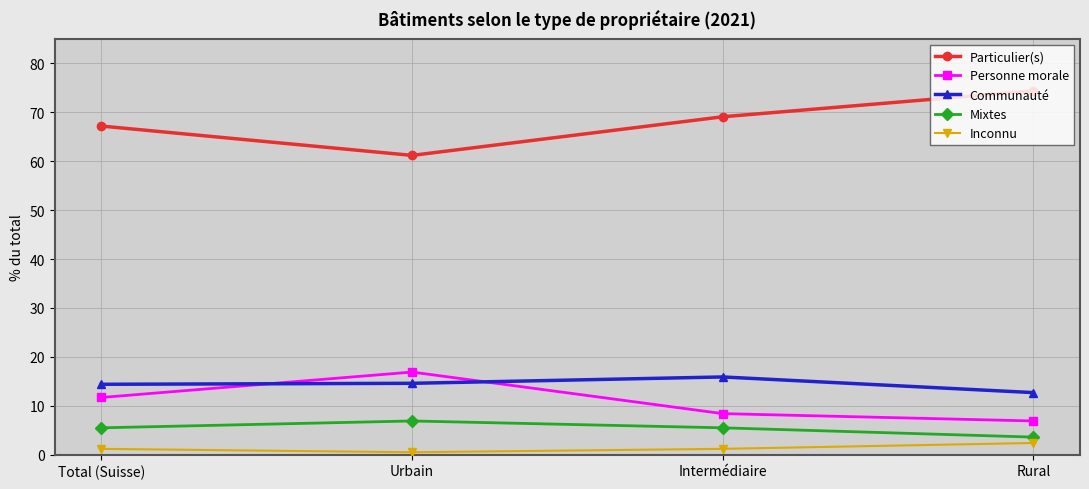

What is the difference between the highest and lowest values at Urbain?

60.7